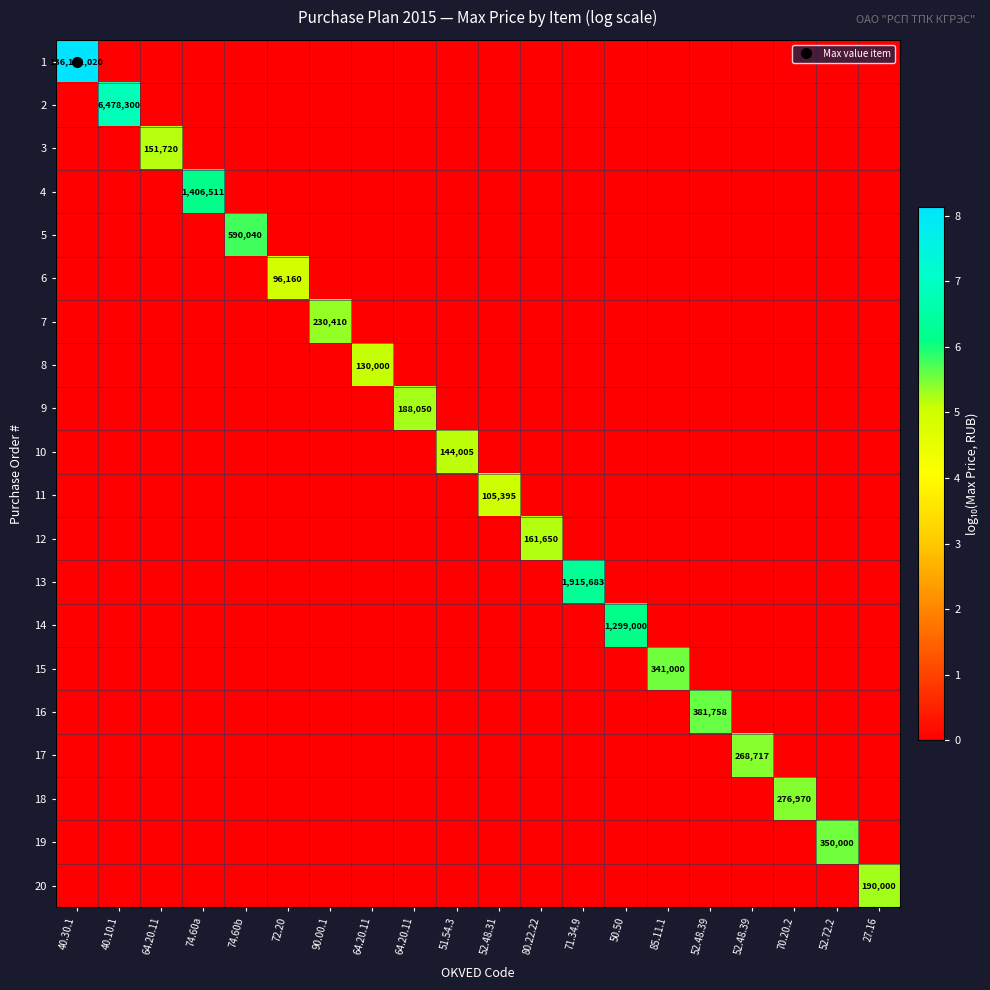

What is the difference between the highest and lowest values at 52.48.31?

5.0